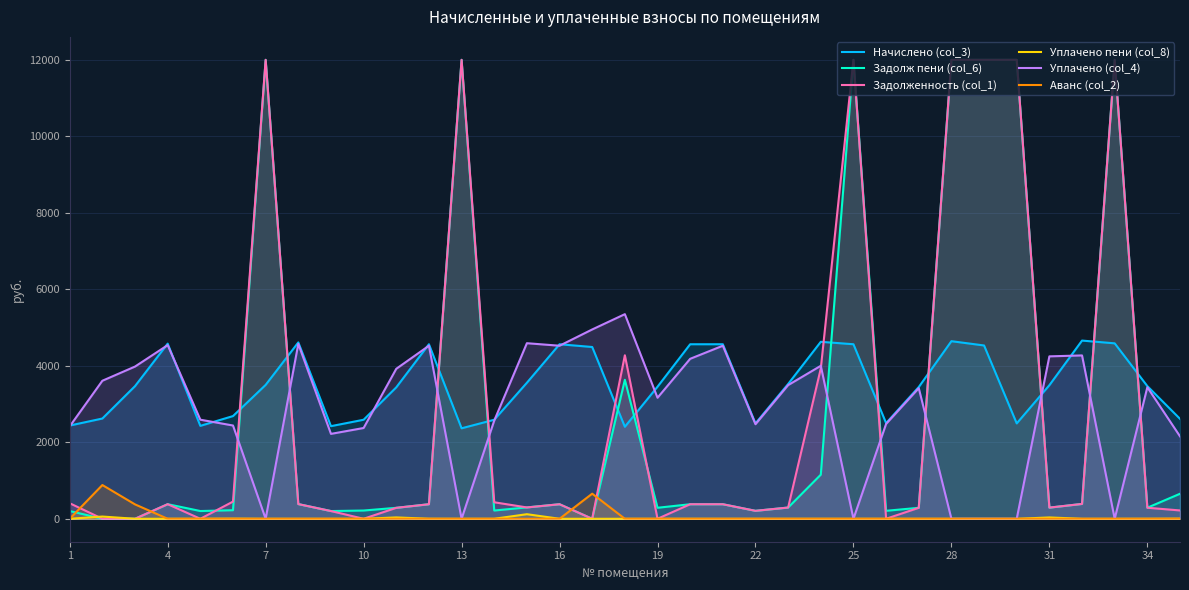

True or false: Уплачено (col_4) and Задолж пени (col_6) intersect in this chart.

True